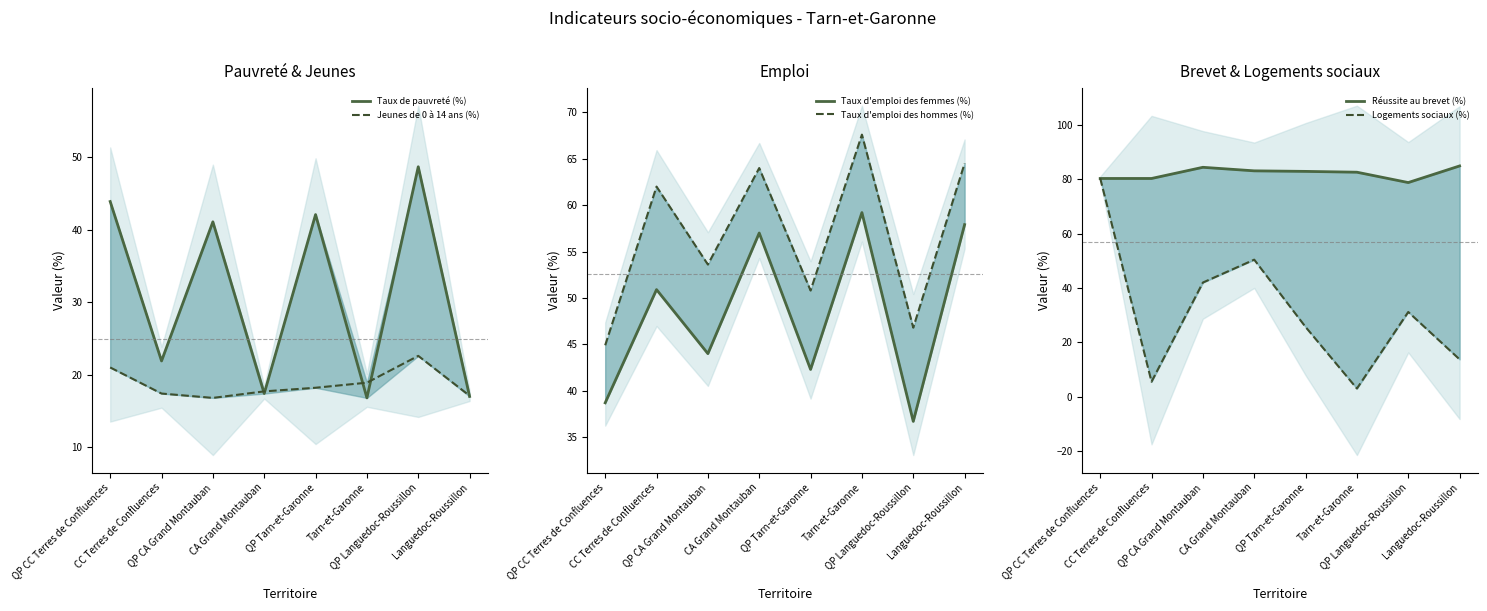

Which series has the largest range (max minus min)?

Logements sociaux (%)